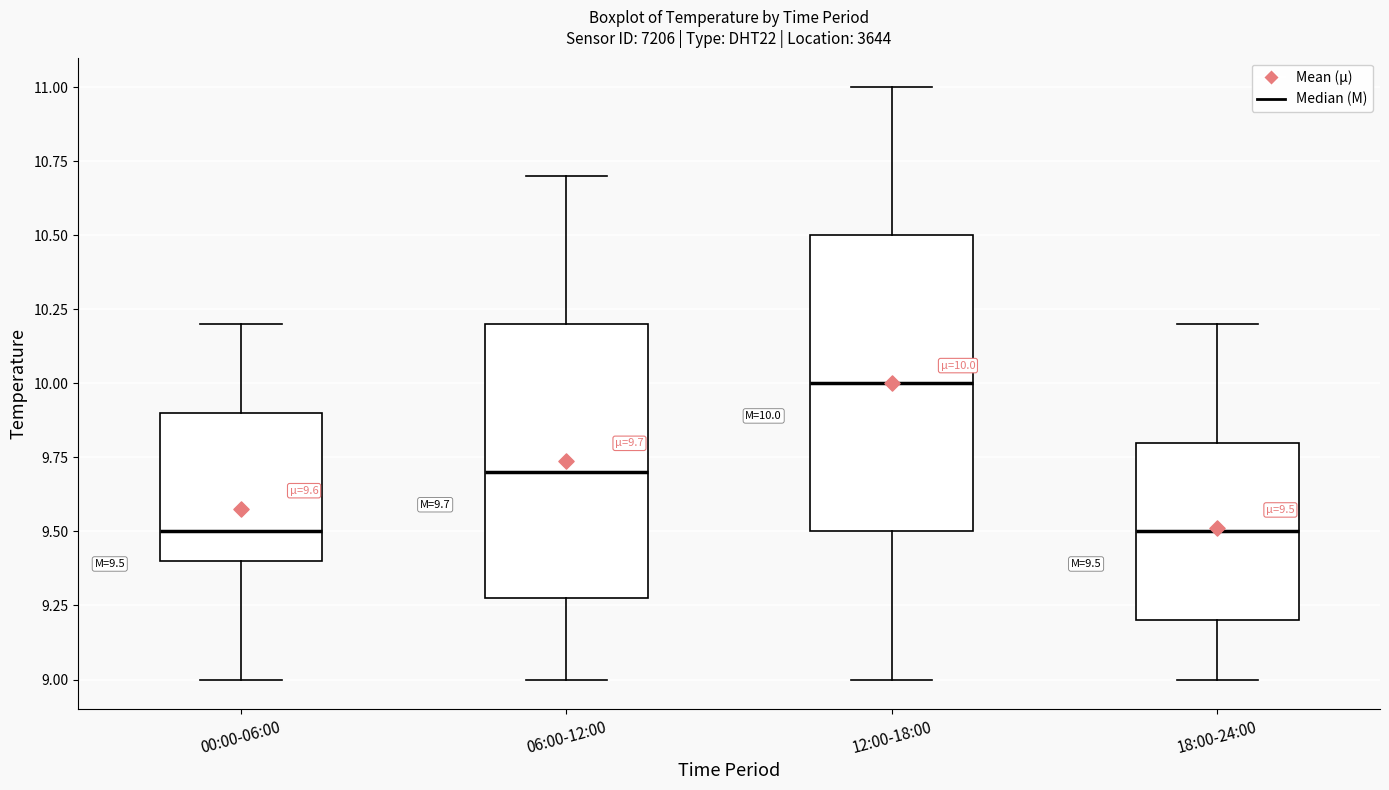

Comparing the boxes themselves (not the whiskers), which one is the tallest?

12:00-18:00